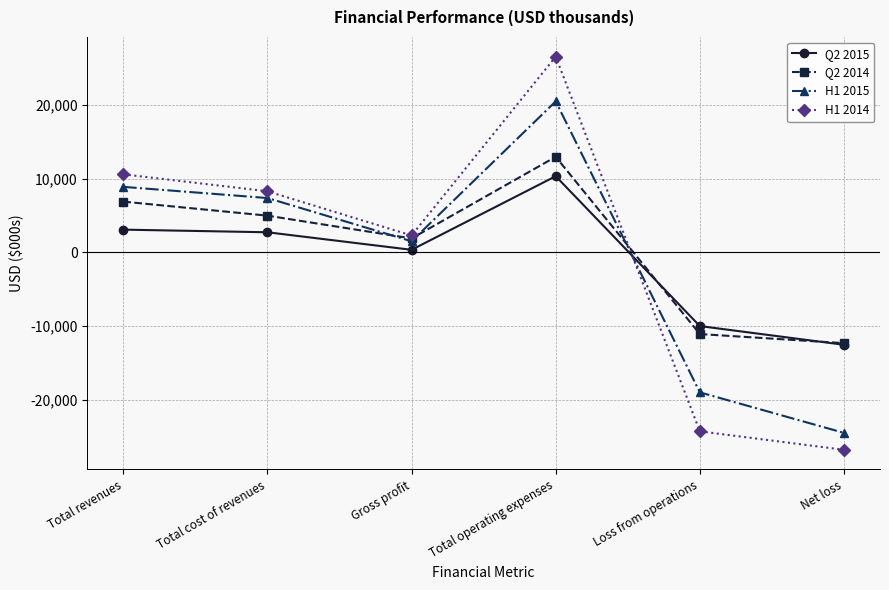

How many positive values does the H1 2014 series have?

4